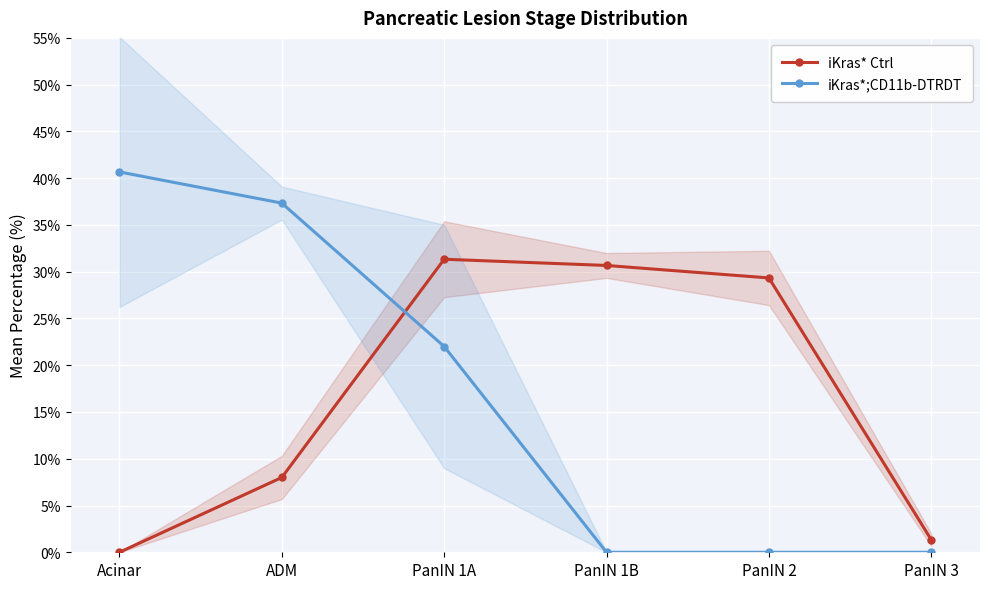

The iKras*;CD11b-DTRDT series shows 29.9 at PanIN 1A. True or false?

False